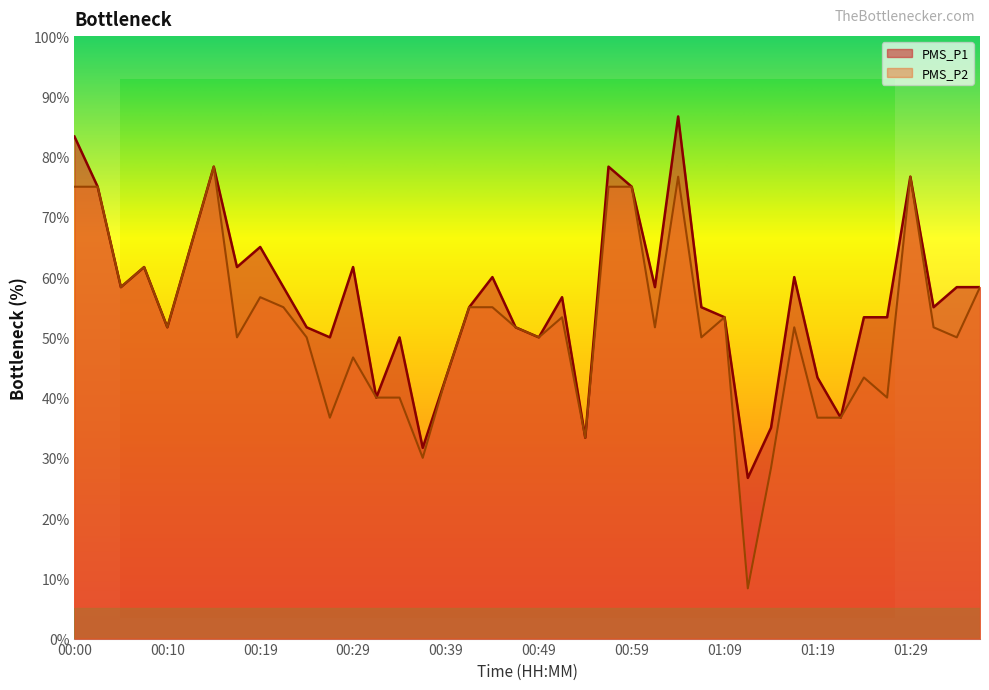

Which series changed the most between 00:17 and 01:14?

PMS_P1